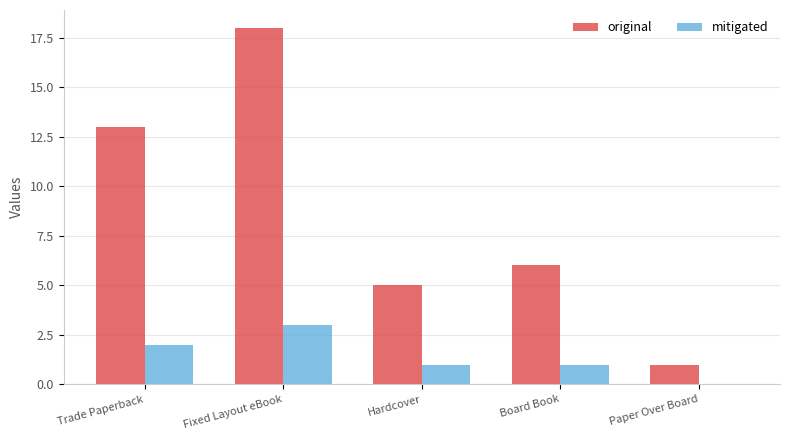

True or false: original has a value of 13 at Trade Paperback.

True